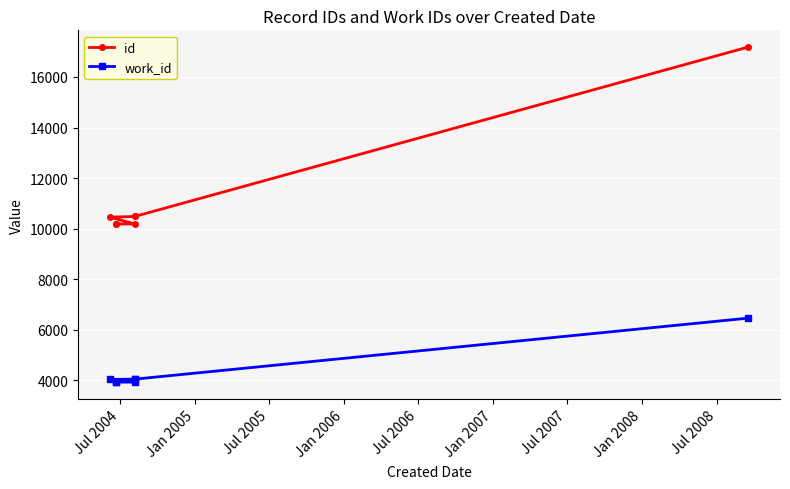

Rank the series at Jan 2007 from highest to lowest value.

id, work_id